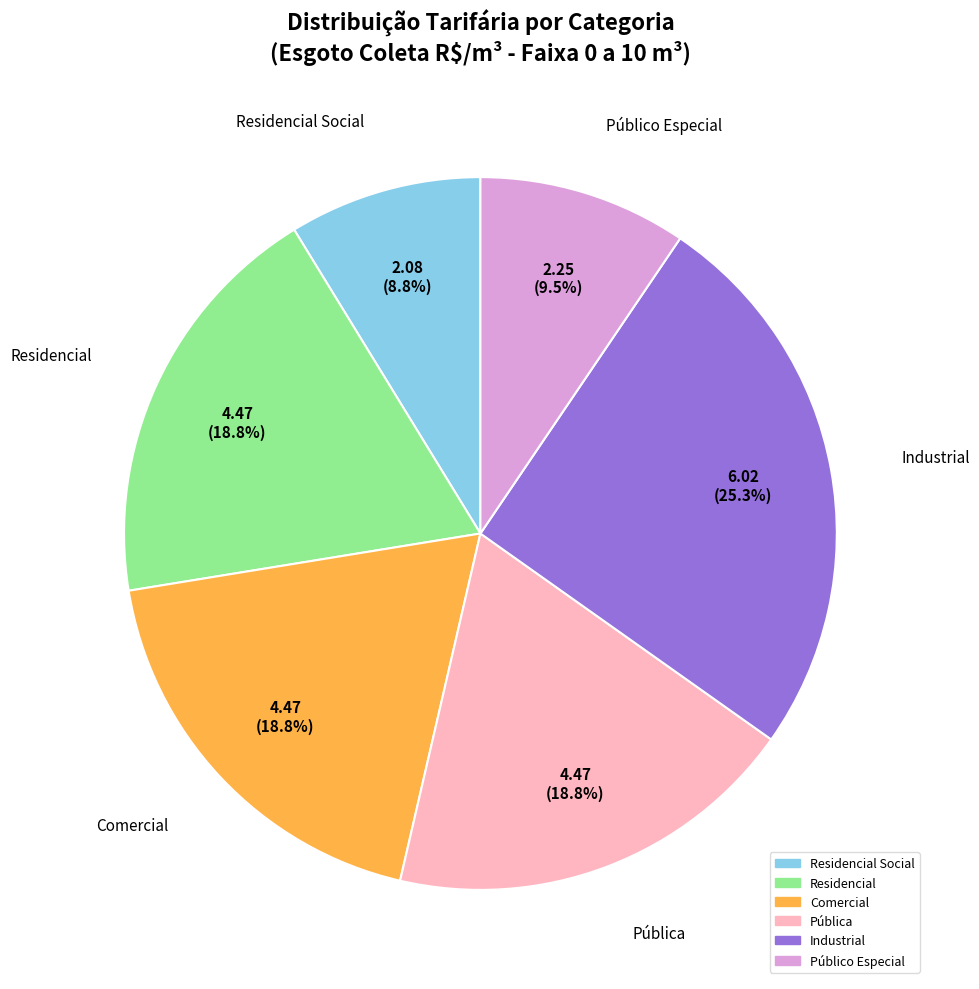

Does any single category account for the majority?

No